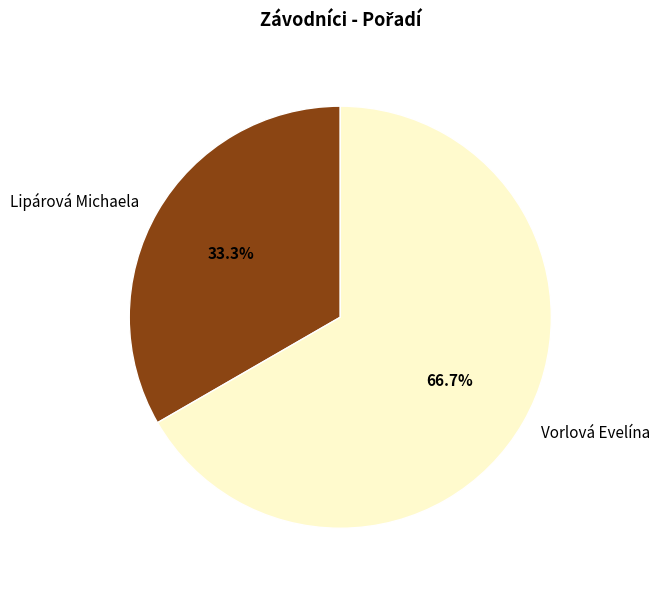

To the nearest percent, what is the average slice percentage?

50%